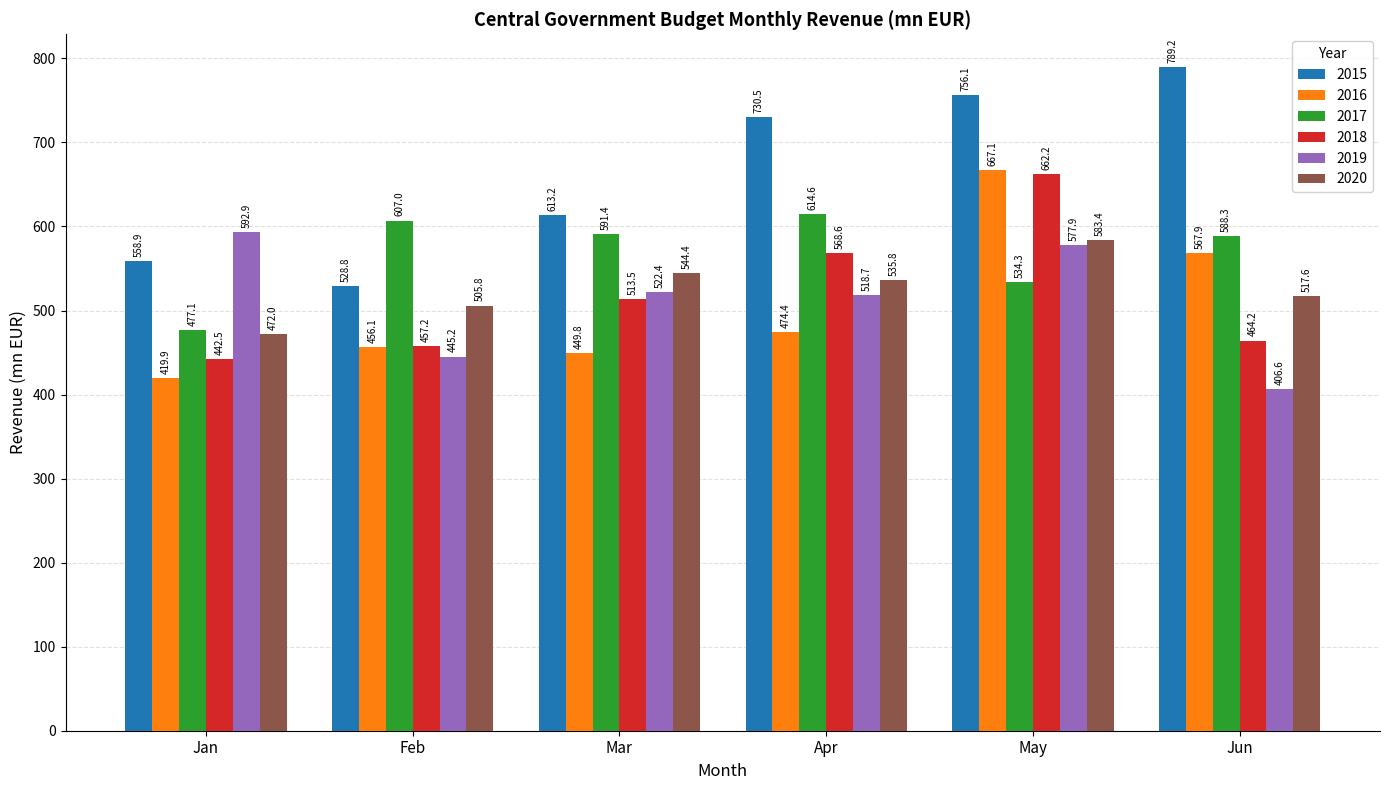

How many bars are there in total?

36